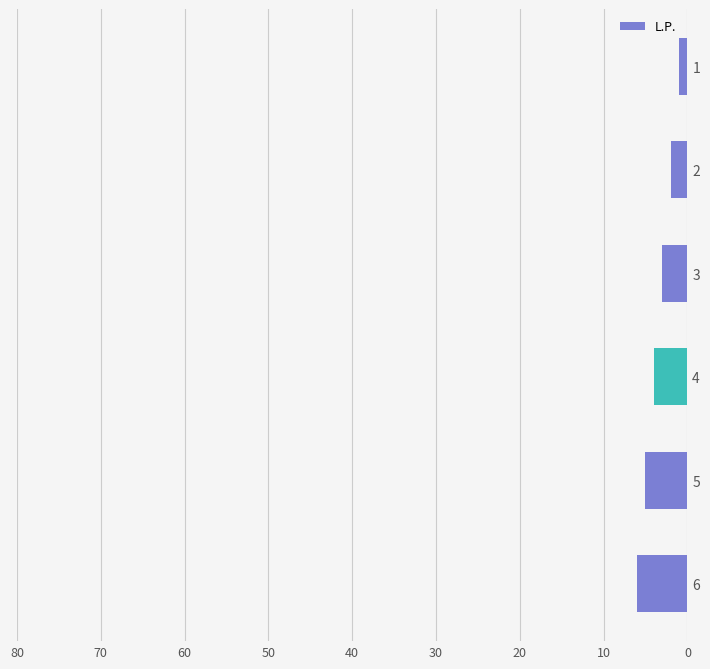

What is the sum of all values?

21